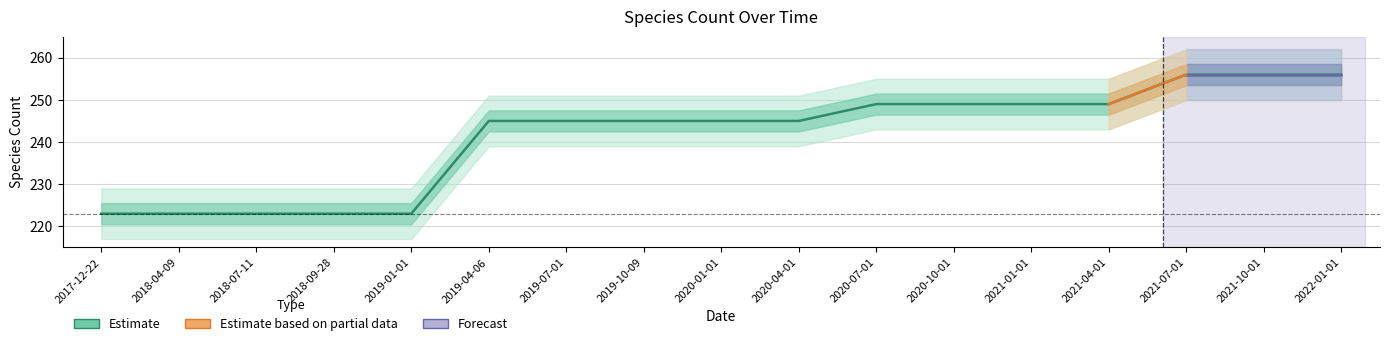

What is the label of the 8th point from the right?

2020-04-01